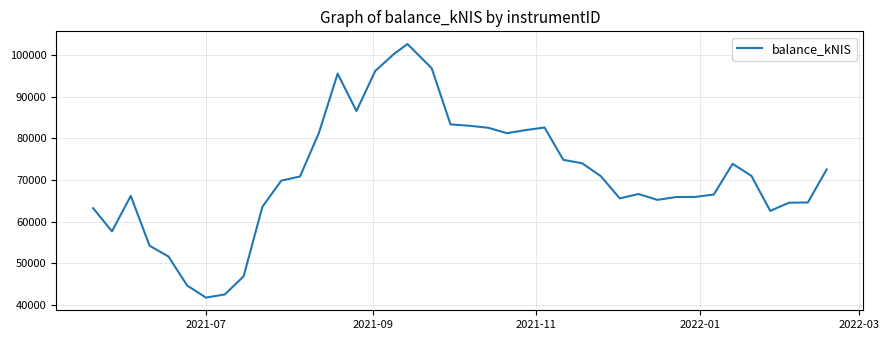

What is the difference between the maximum and minimum values?

60932.3